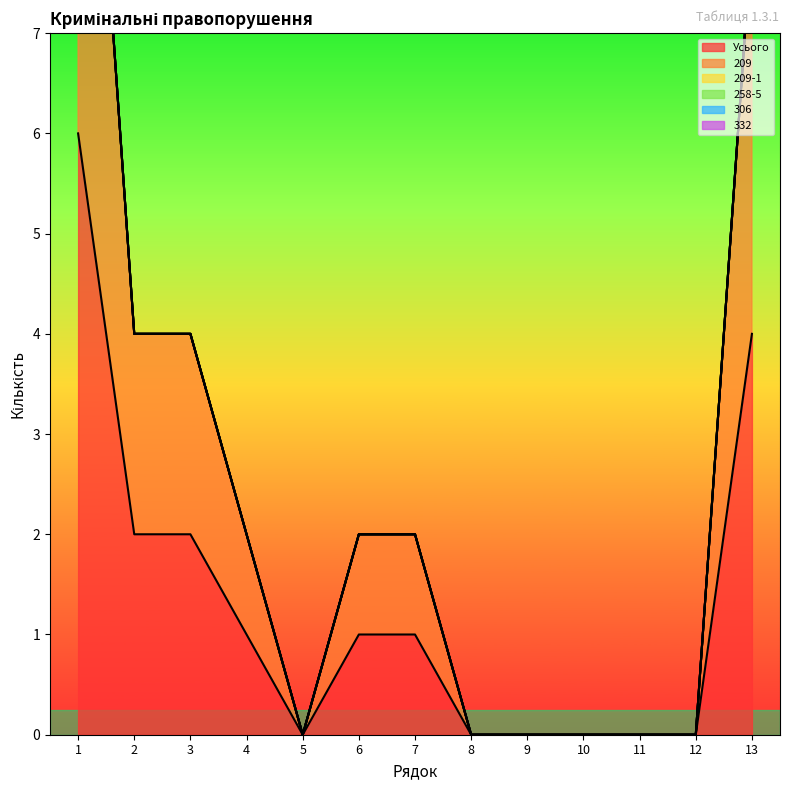

The value of 258-5 at 11 is 0. True or false?

True